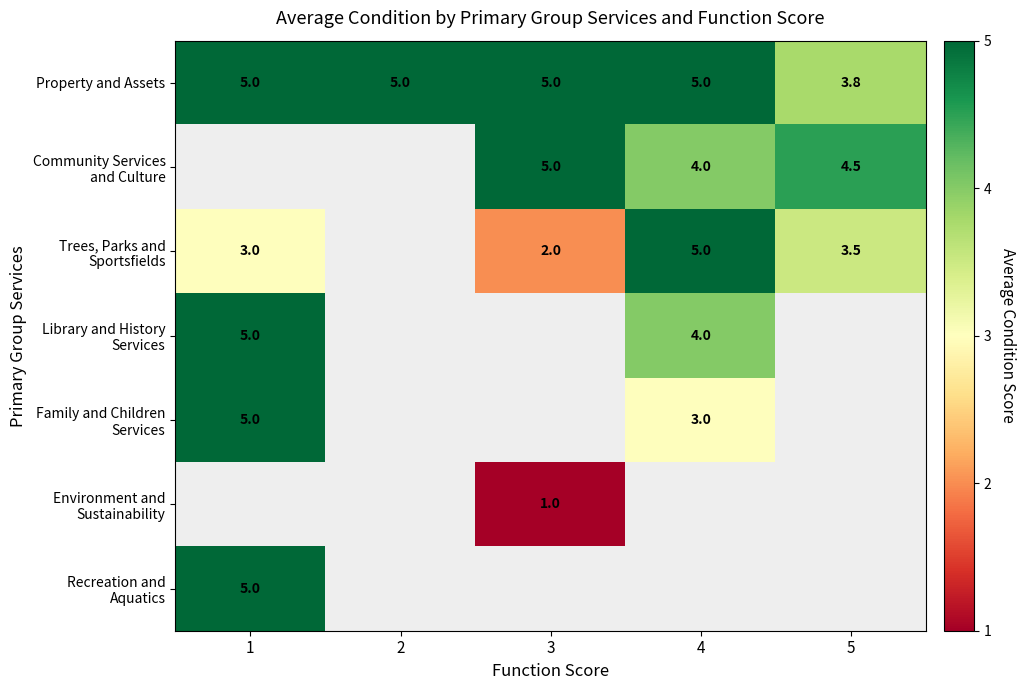

Which category has the highest value across all series?

1